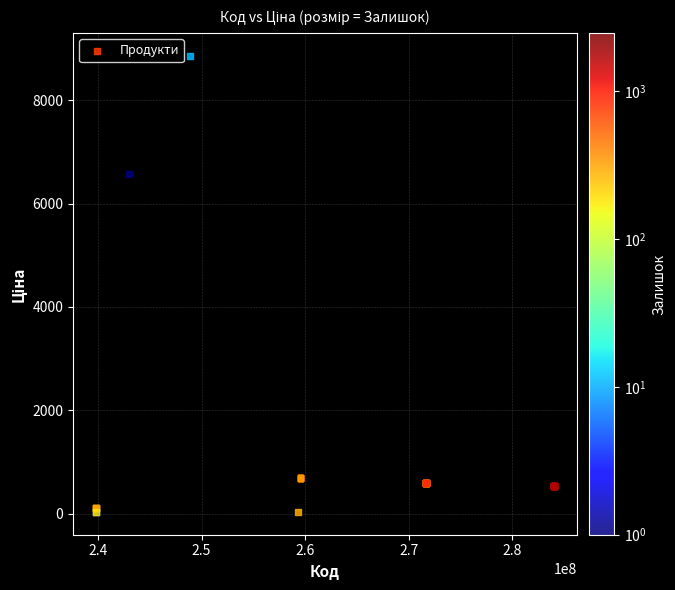

What Y value in the scatter plot is closest to 4444?

6568.8